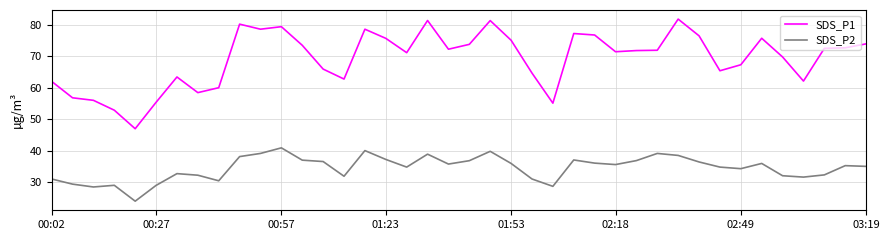

In SDS_P2, how many points are higher than both neighbors (excluding endpoints)?

10